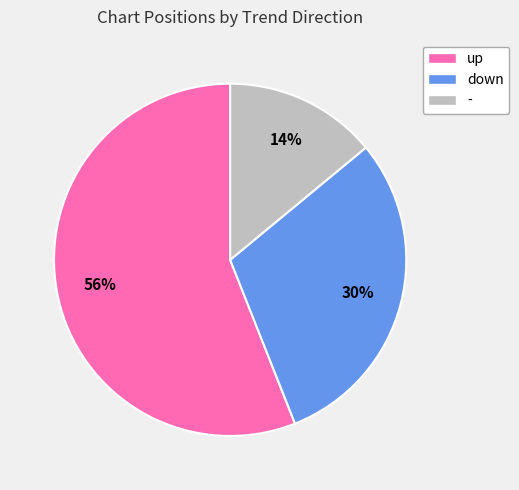

How many segments does this pie chart have?

3